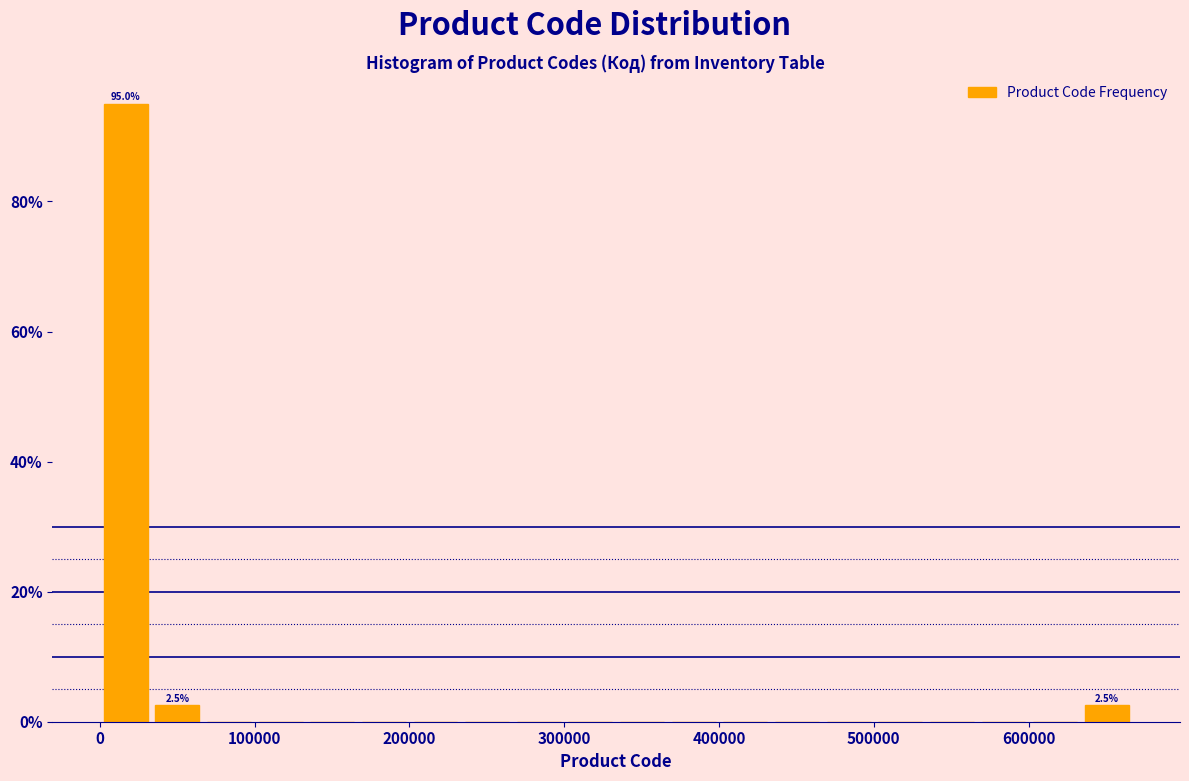

Around what value on the x-axis is the tallest bar? Give the approximate position of its centre, as read against the axis.

20000